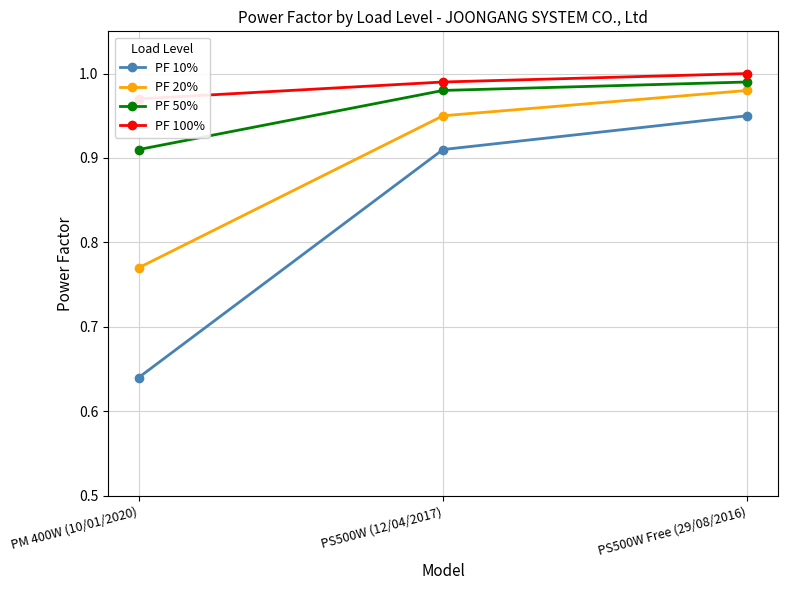

The value of PF 10% at PS500W Free (29/08/2016) is 0.9. True or false?

True